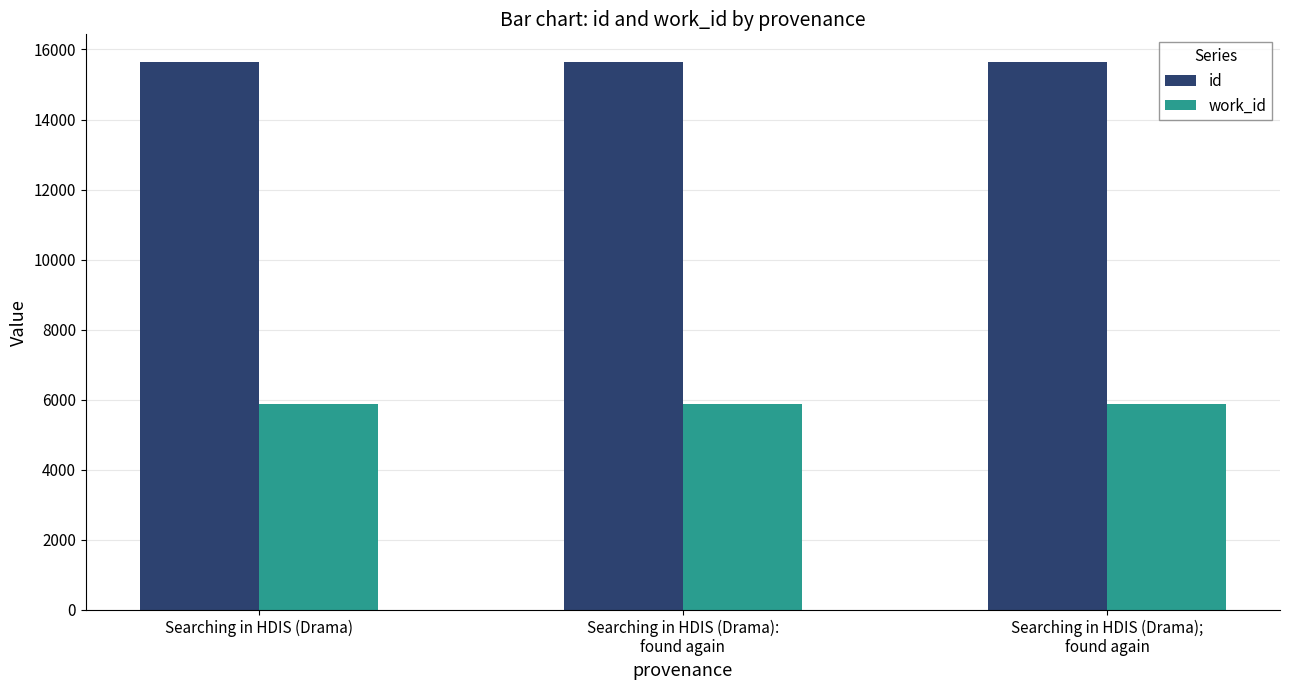

The work_id series shows 7846 at Searching in HDIS (Drama);
found again. True or false?

False